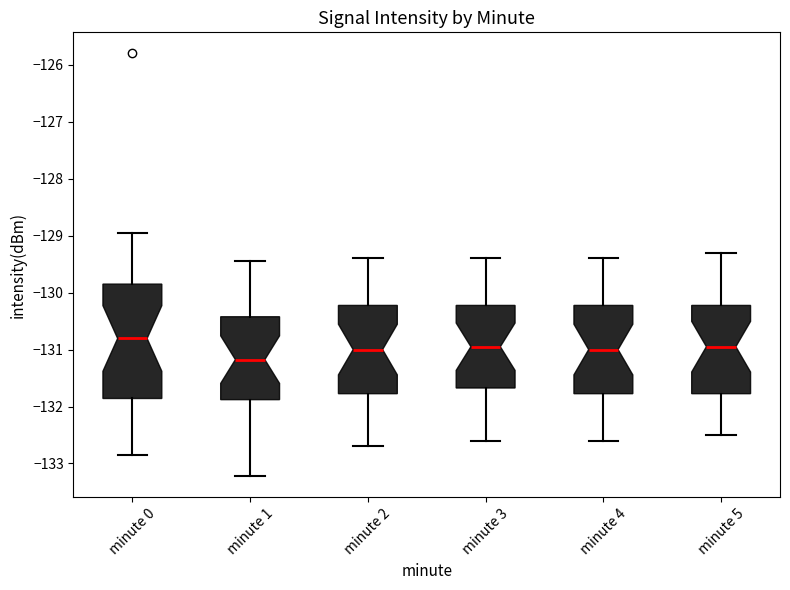

Where does the upper whisker of the box for minute 5 end on the y-axis? The values are not printed on the chart, so give them approximately, as read against the axis.

-129.3